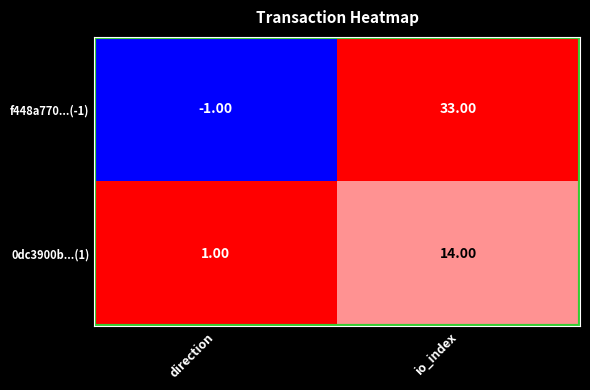

At how many categories does at least one series exceed 0?

2